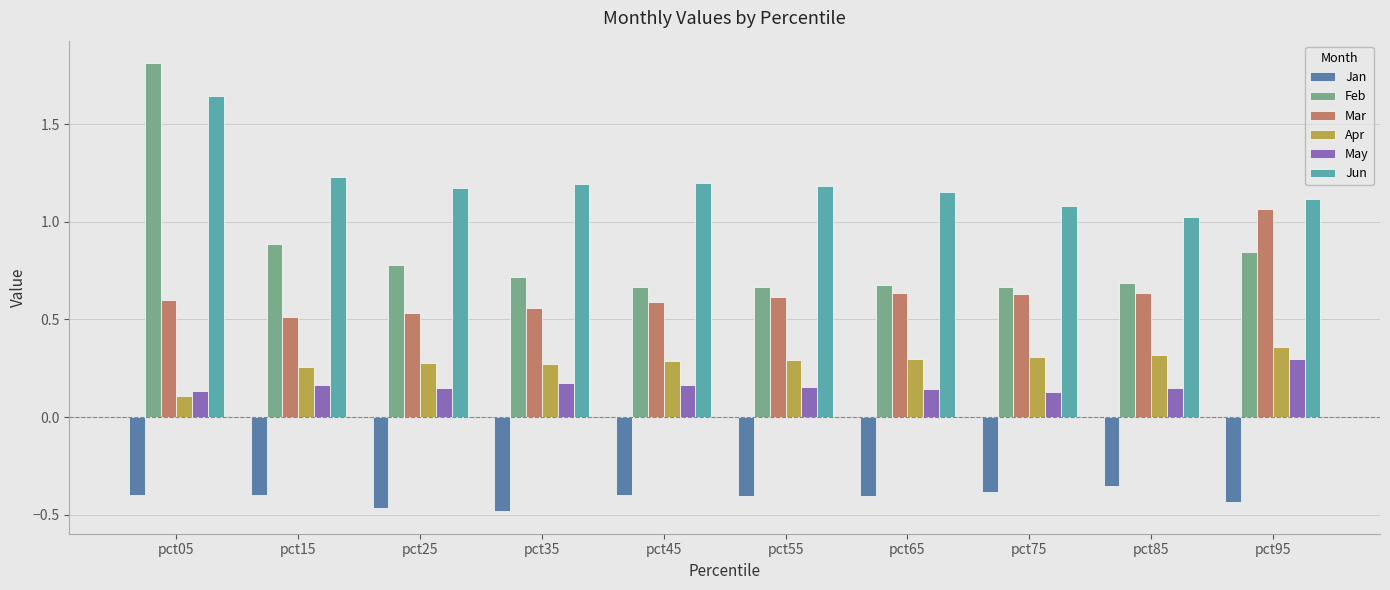

Rank the series by their maximum value, from lowest to highest.

Jan, May, Apr, Mar, Jun, Feb